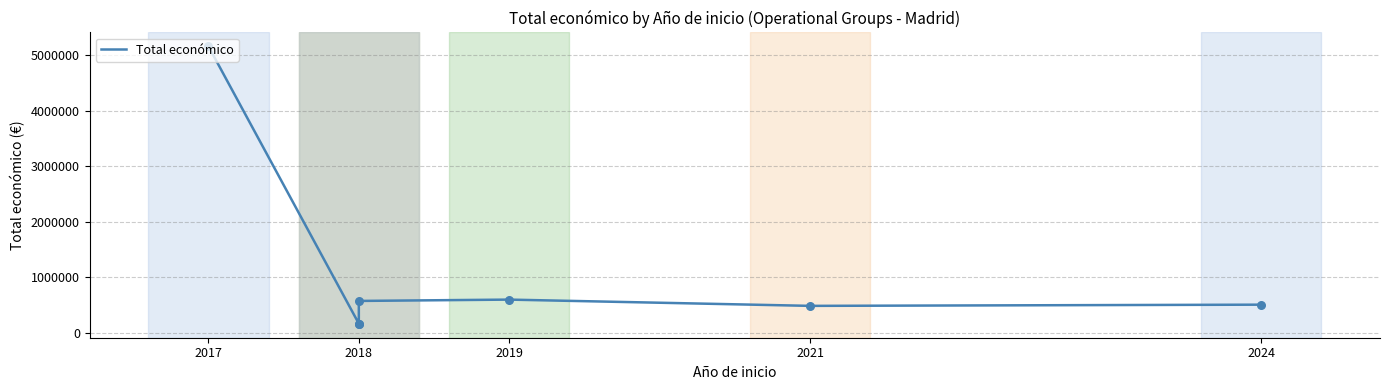

What is the change in value from 2018 to 2021?

+320443